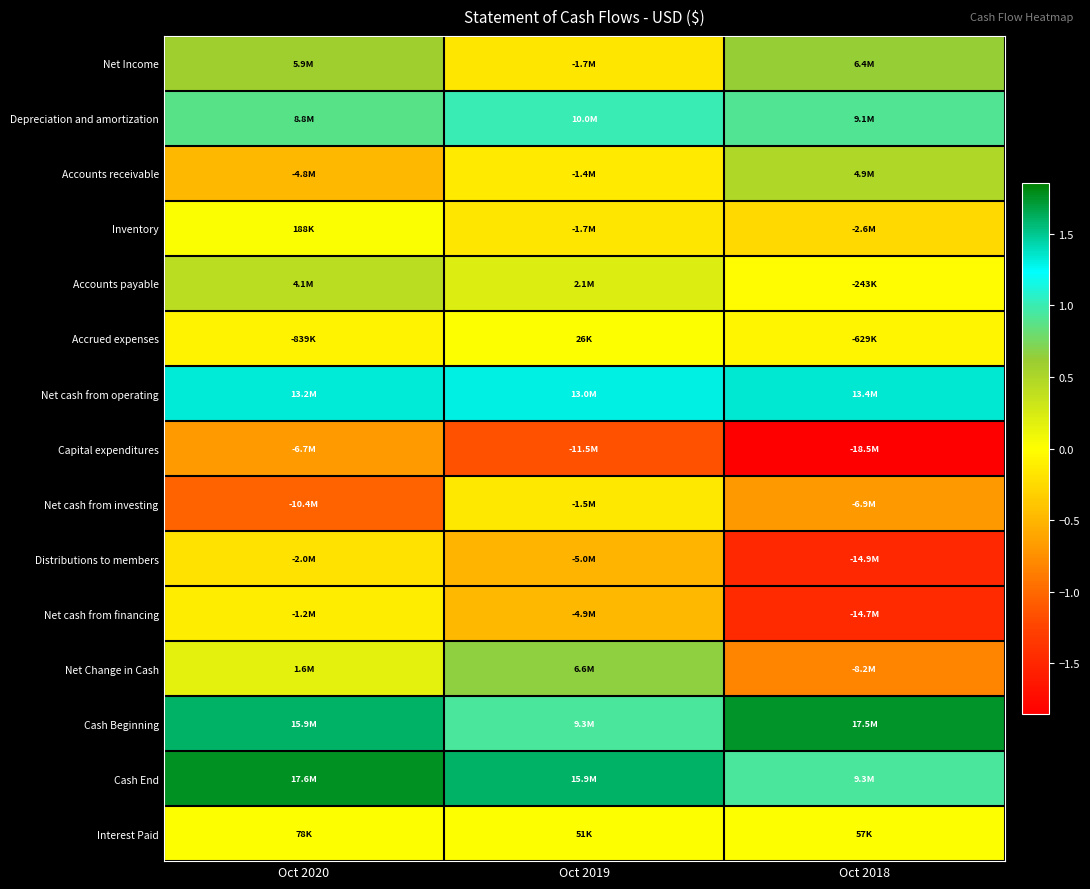

Between Oct 2020 and Oct 2018, which series saw the biggest shift?

Net cash from financing